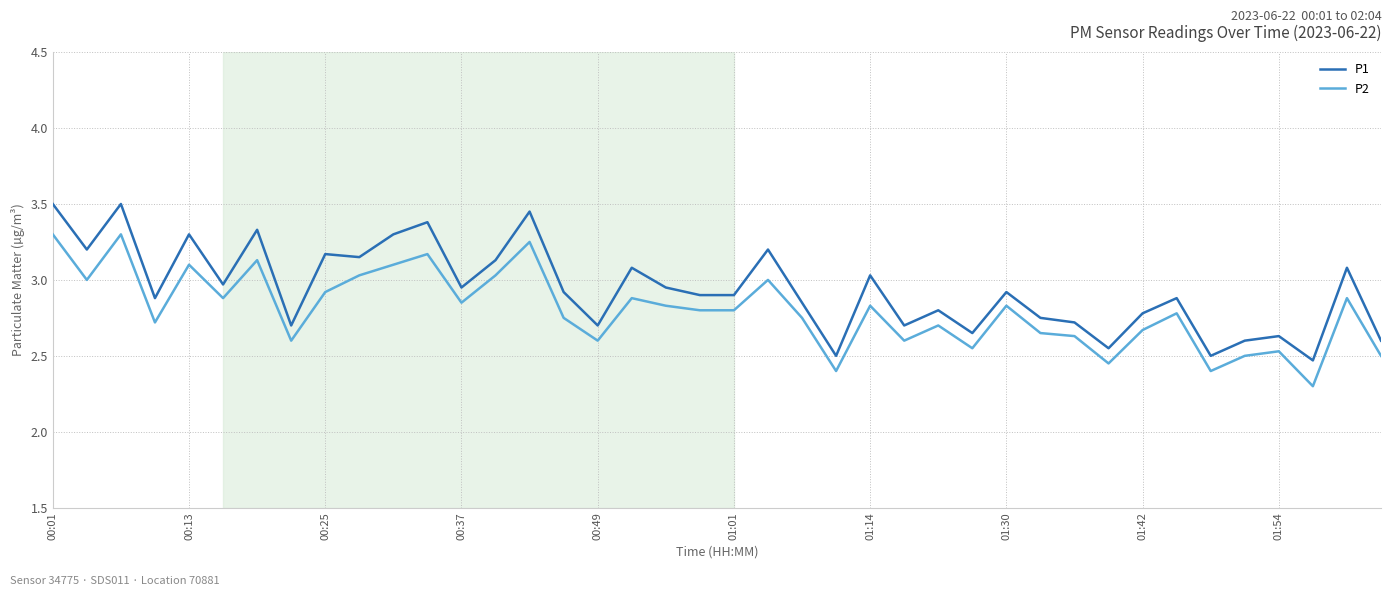

Which series has the largest range (max minus min)?

P1